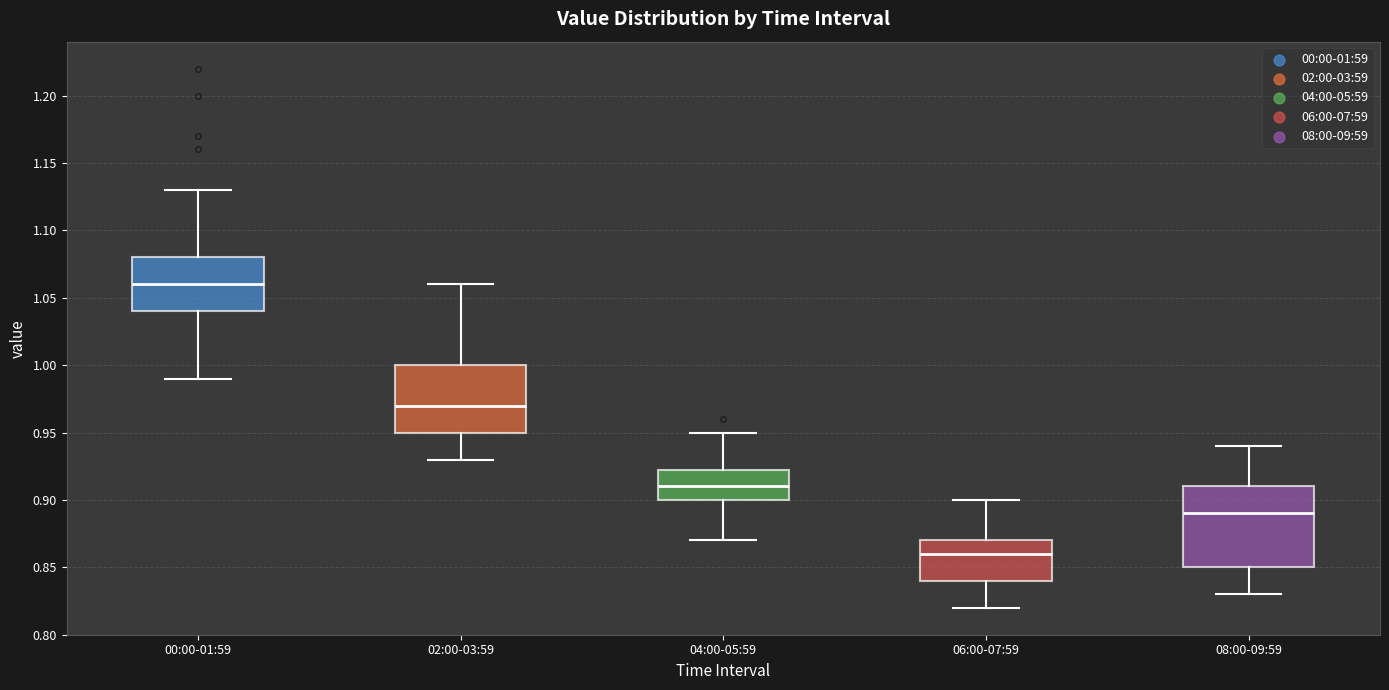

Where does the median line of the box for 04:00-05:59 sit on the y-axis? The values are not printed on the chart, so give them approximately, as read against the axis.

0.910